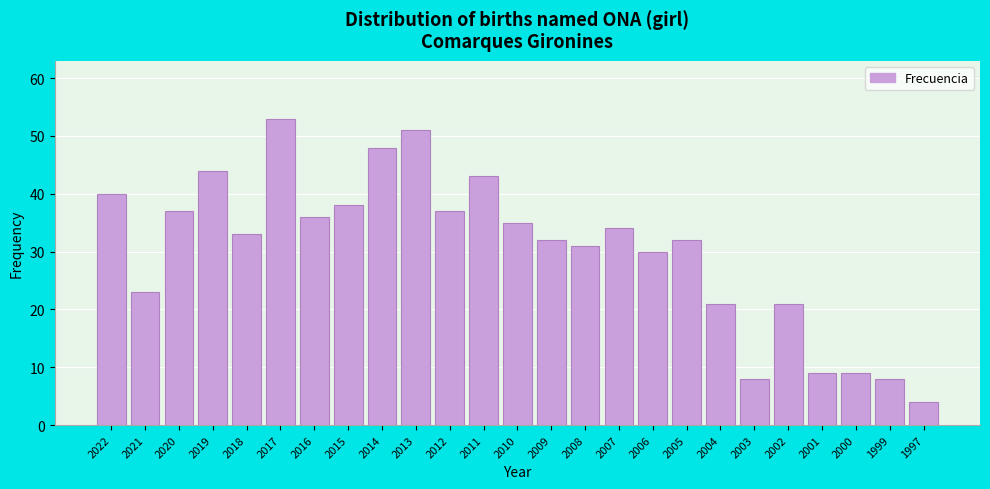

Reading left to right, extract all data points from this chart.

2022=40	2021=23	2020=37	2019=44	2018=33	2017=53	2016=36	2015=38	2014=48	2013=51	2012=37	2011=43	2010=35	2009=32	2008=31	2007=34	2006=30	2005=32	2004=21	2003=8	2002=21	2001=9	2000=9	1999=8	1997=4